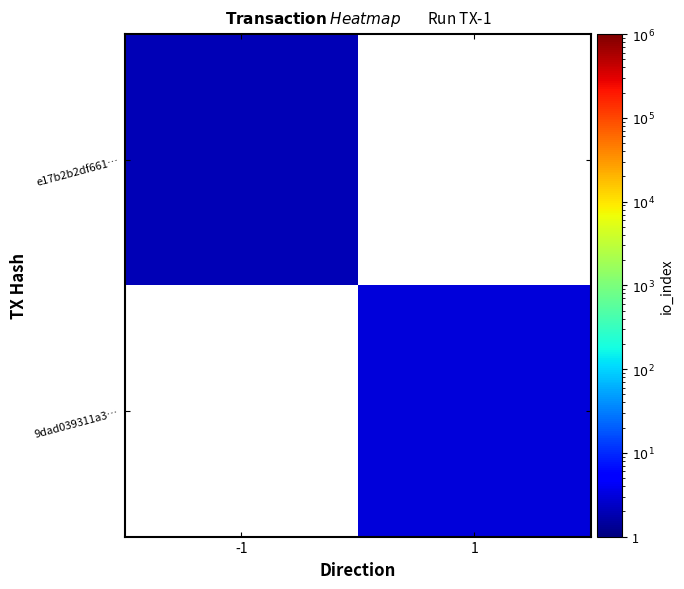

Is the value of e17b2b2df661… at 1 greater than the value of 9dad039311a3… at 1?

No